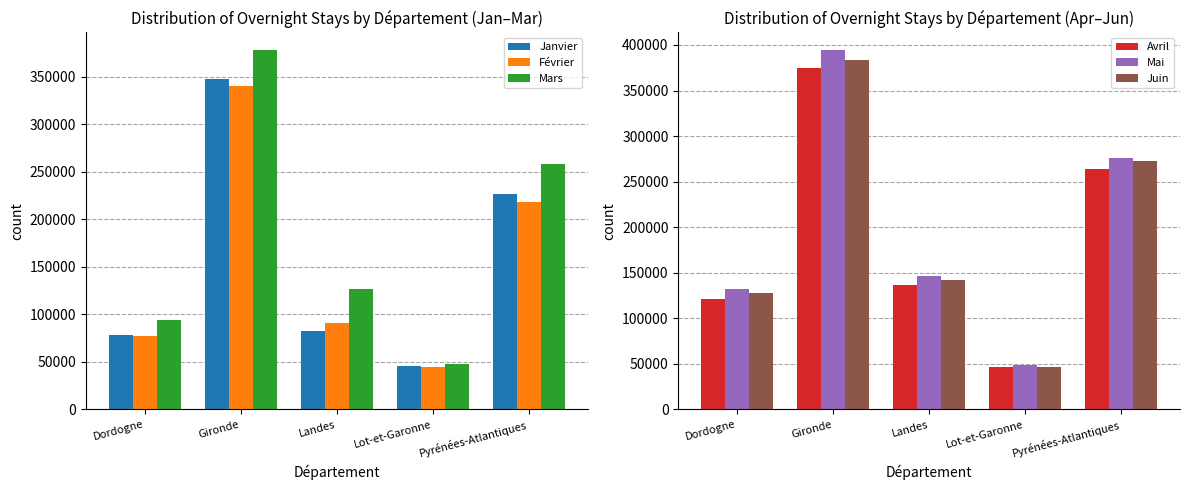

At which category does the chart reach its peak across all series?

Gironde